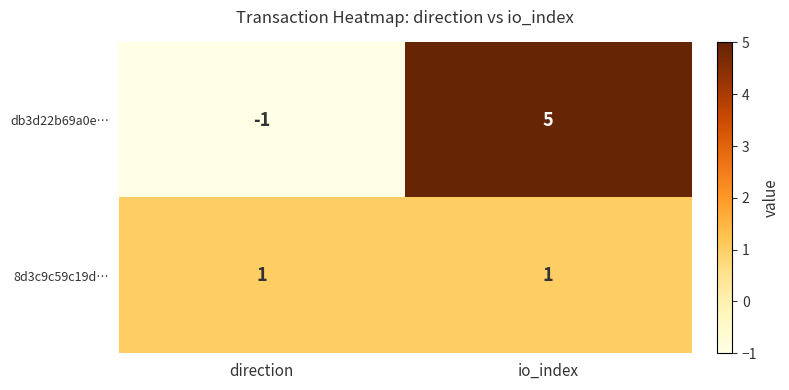

Rank the series at io_index from lowest to highest value.

8d3c9c59c19d…, db3d22b69a0e…